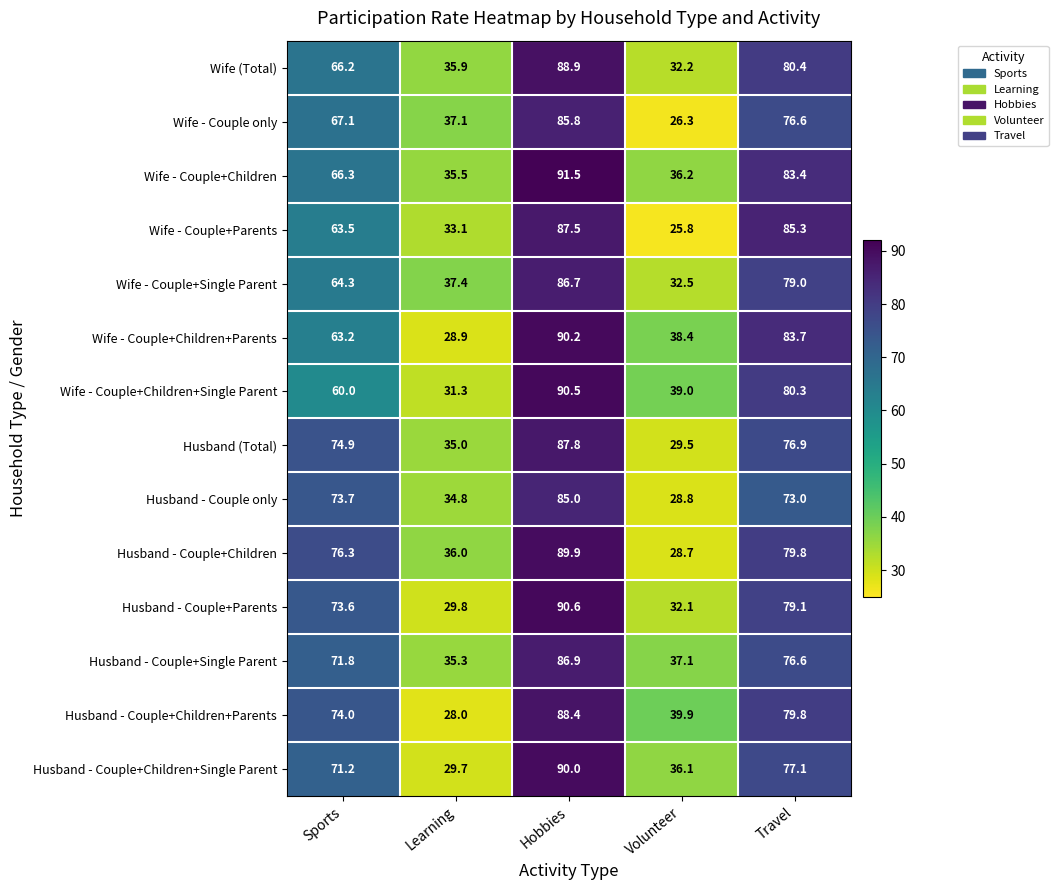

What is the approximate value of Husband - Couple+Children at Sports?

76.3